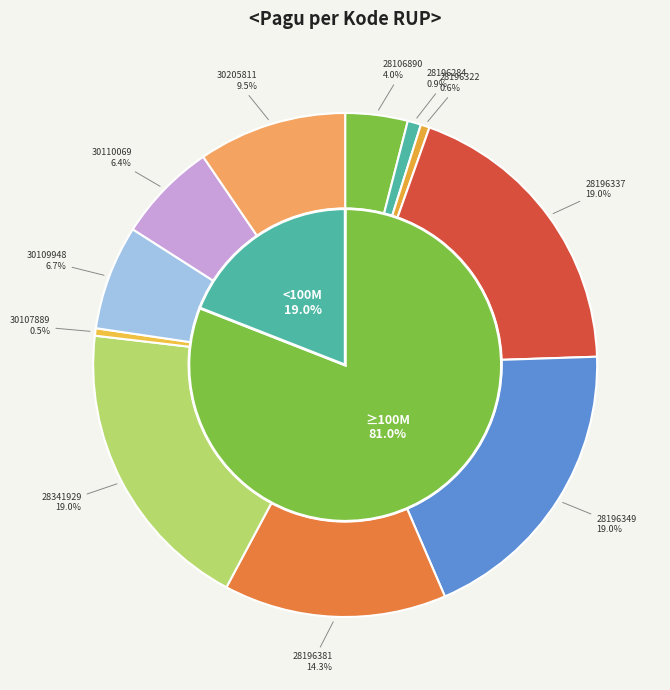

Is there any slice that represents more than half of the pie?

No